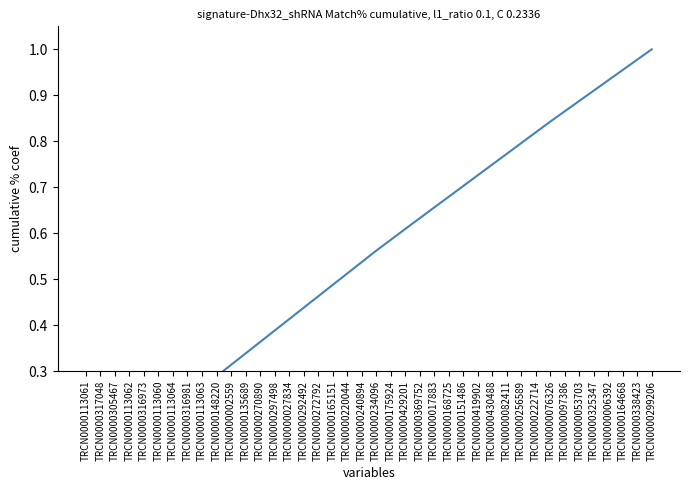

Reading left to right, extract all data points from this chart.

TRCN0000113061=0.0	TRCN0000317048=0.1	TRCN0000305467=0.1	TRCN0000113062=0.1	TRCN0000316973=0.1	TRCN0000113060=0.2	TRCN0000113064=0.2	TRCN0000316981=0.2	TRCN0000113063=0.3	TRCN0000148220=0.3	TRCN0000002559=0.3	TRCN0000135689=0.3	TRCN0000270890=0.4	TRCN0000297498=0.4	TRCN0000027834=0.4	TRCN0000292492=0.4	TRCN0000272792=0.5	TRCN0000165151=0.5	TRCN0000220044=0.5	TRCN0000240894=0.5	TRCN0000234096=0.6	TRCN0000175924=0.6	TRCN0000429201=0.6	TRCN0000369752=0.6	TRCN0000017883=0.7	TRCN0000168725=0.7	TRCN0000151486=0.7	TRCN0000419902=0.7	TRCN0000430488=0.7	TRCN0000082411=0.8	TRCN0000256589=0.8	TRCN0000222714=0.8	TRCN0000076326=0.8	TRCN0000097386=0.9	TRCN0000053703=0.9	TRCN0000325347=0.9	TRCN0000006392=0.9	TRCN0000164668=1.0	TRCN0000338423=1.0	TRCN0000299206=1.0